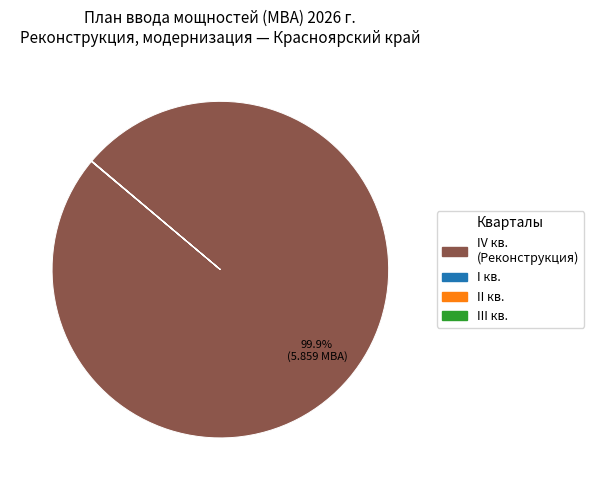

Does any single category account for the majority?

Yes